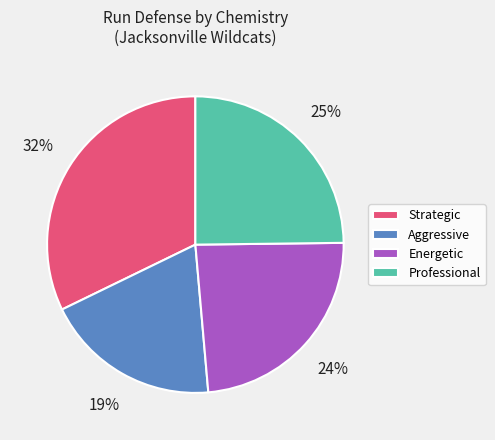

How many slices are in this pie chart?

4